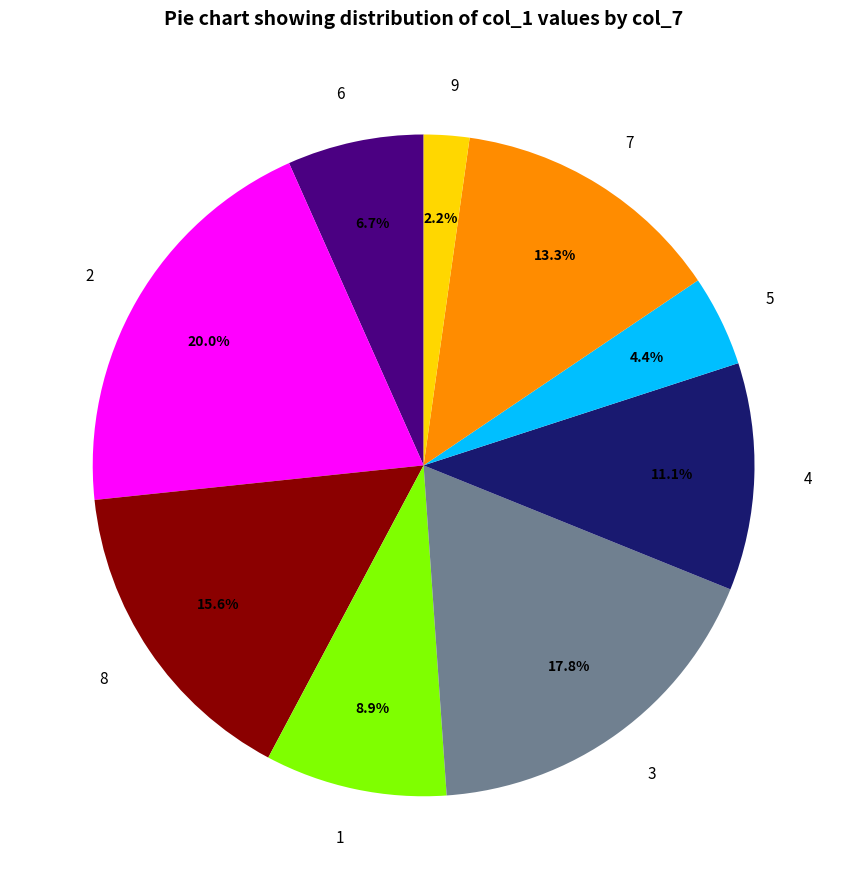

Does 1 represent more than half of the total?

No